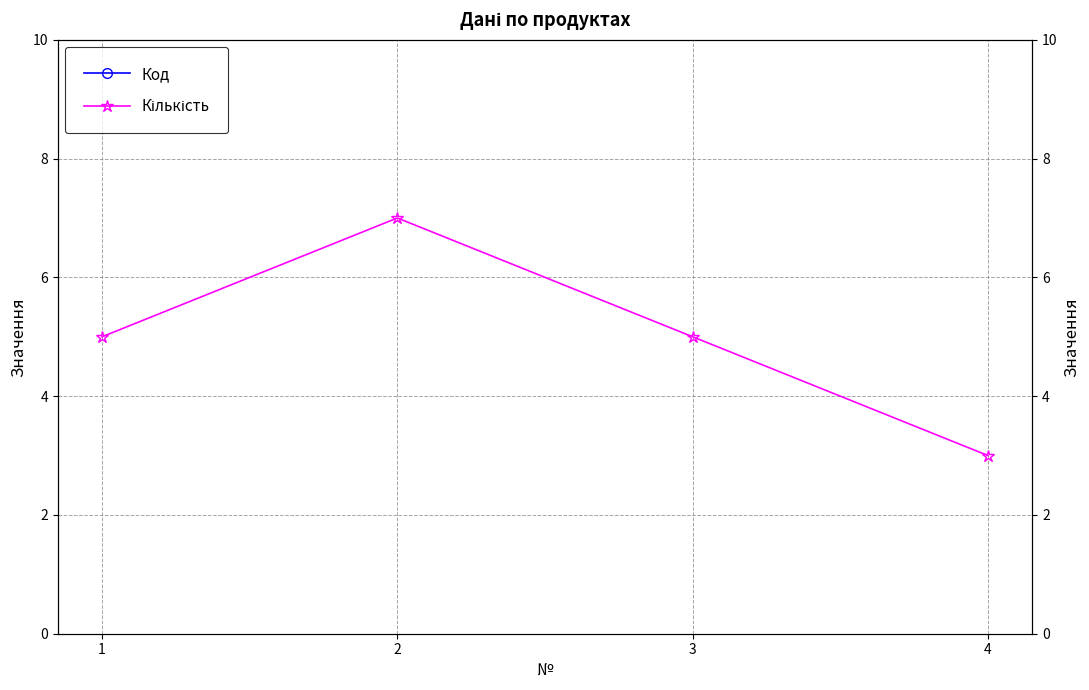

What is the value of the Кількість point at the 4th from the left?

3